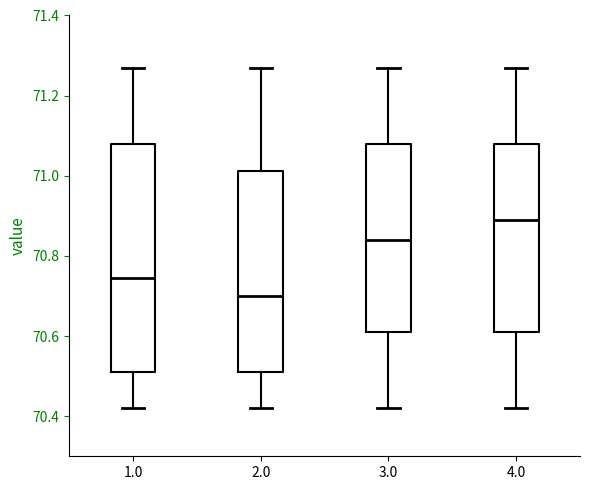

Reading left to right, transcribe this box plot: for each box, give where its median line is, the range the box spans, and where its two whiskers end, as read against the y-axis. The values are not printed on the chart, so give them approximately, as read against the axis.

1.0: median 70.74, box 70.52 to 71.08, whiskers 70.42 to 71.28
2.0: median 70.70, box 70.52 to 71.02, whiskers 70.42 to 71.28
3.0: median 70.84, box 70.62 to 71.08, whiskers 70.42 to 71.28
4.0: median 70.90, box 70.62 to 71.08, whiskers 70.42 to 71.28